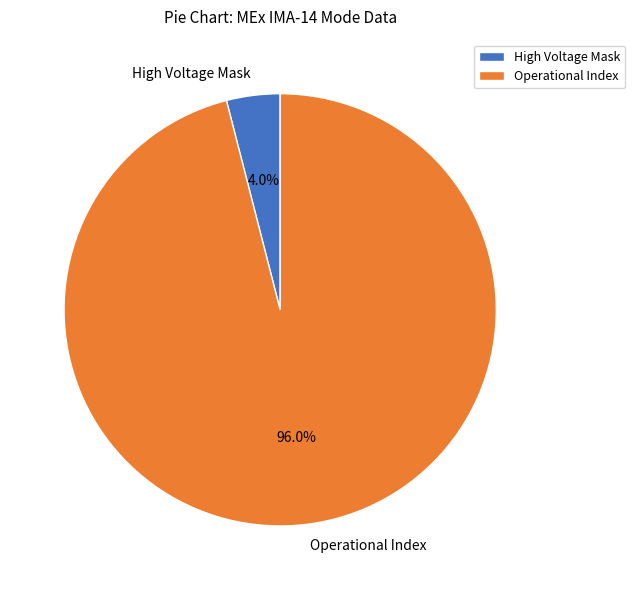

Approximately how many times larger is the value at Operational Index compared to High Voltage Mask?

24.0